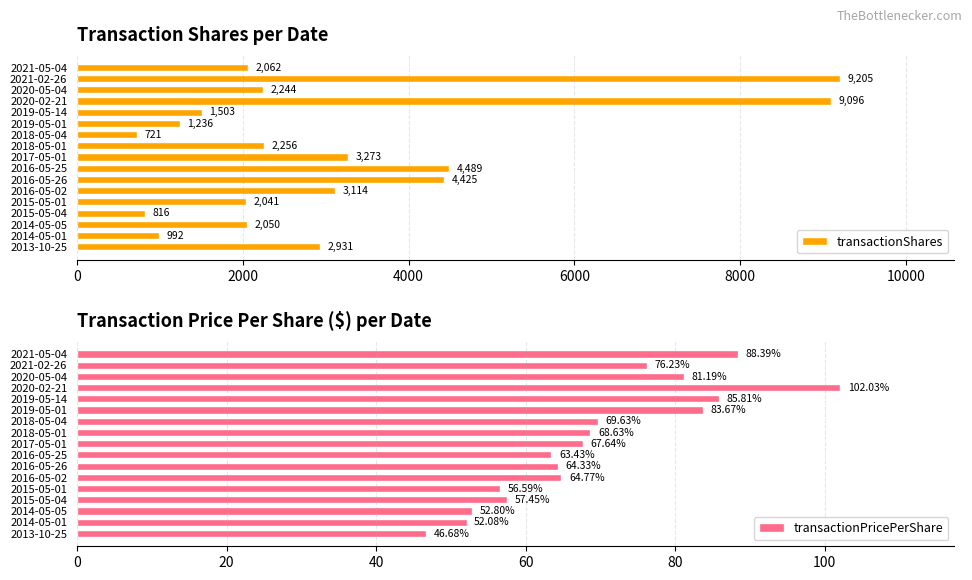

Which series has the largest range (max minus min)?

transactionShares